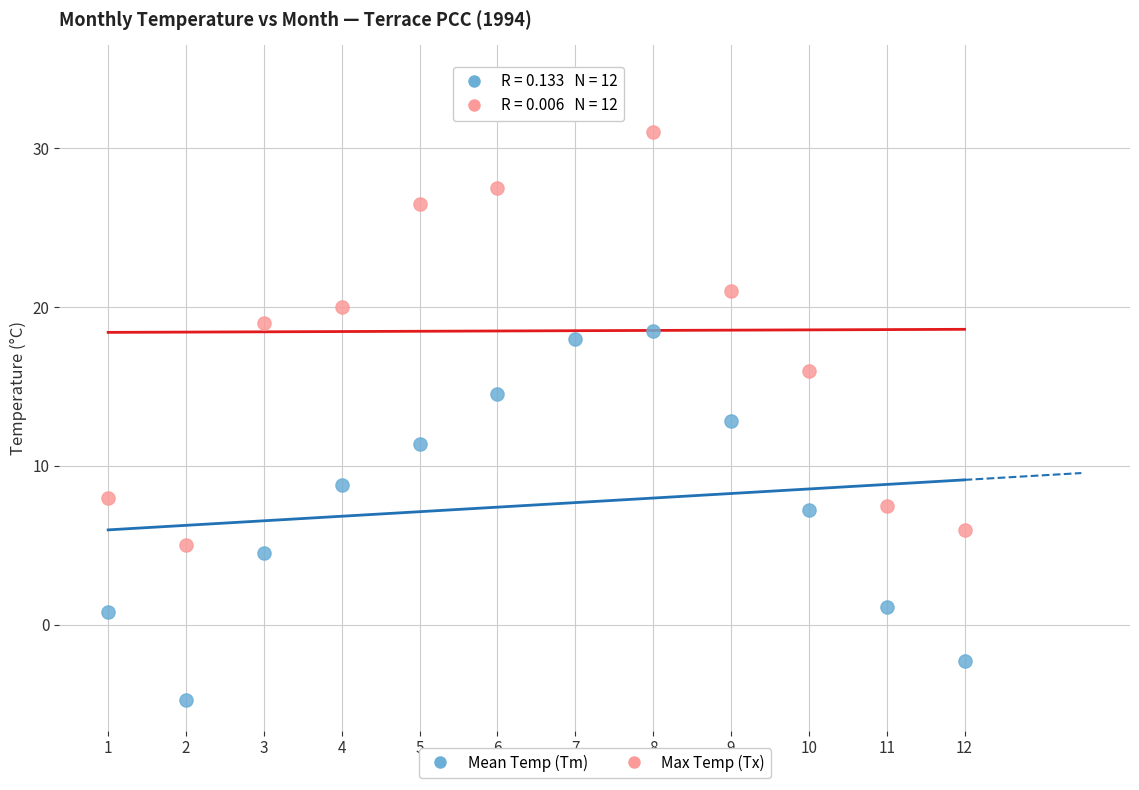

Which series has the widest spread of Y values?

Max Temp (Tx)